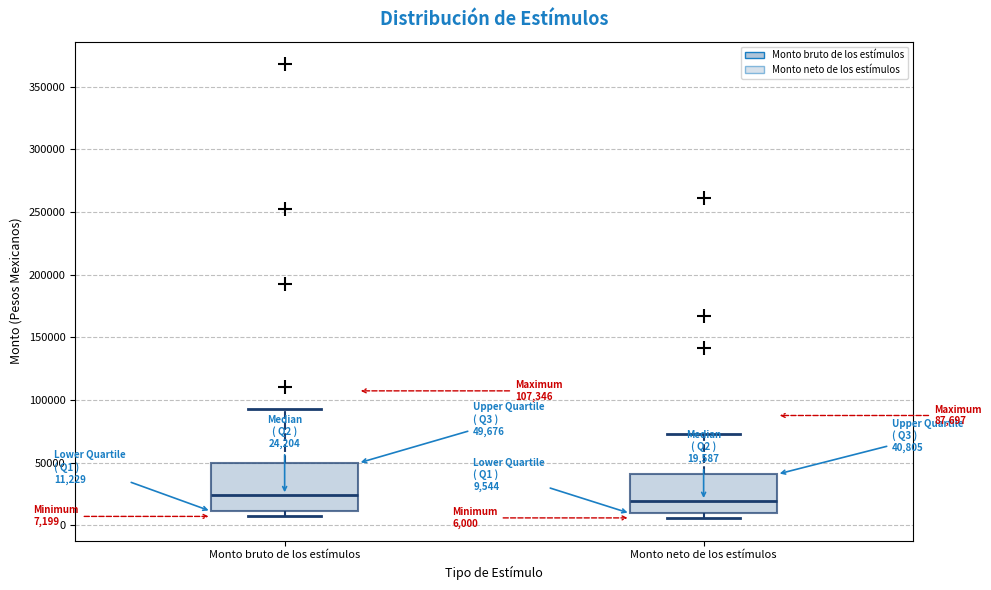

Comparing the boxes themselves (not the whiskers), which one is the tallest?

Monto bruto de los estímulos